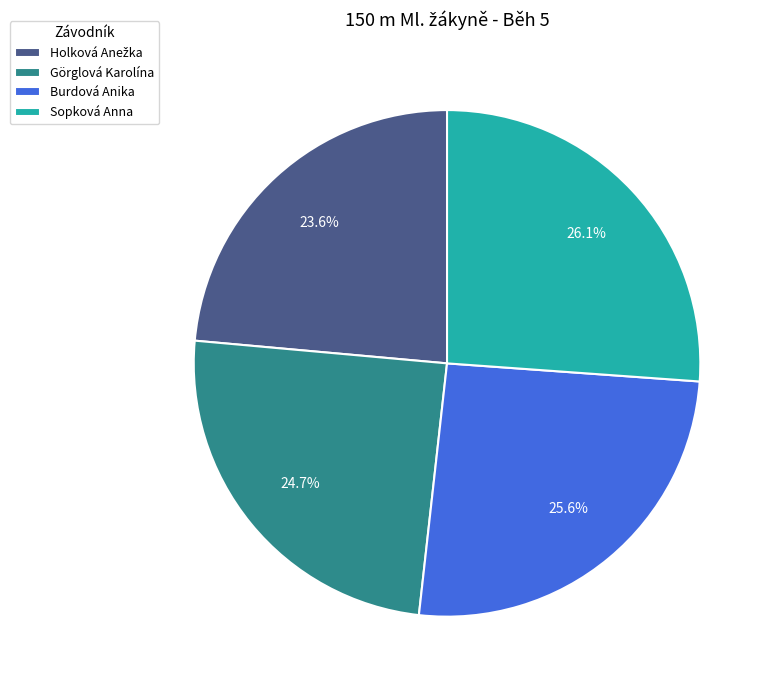

Which category has the biggest portion of the pie?

Sopková Anna